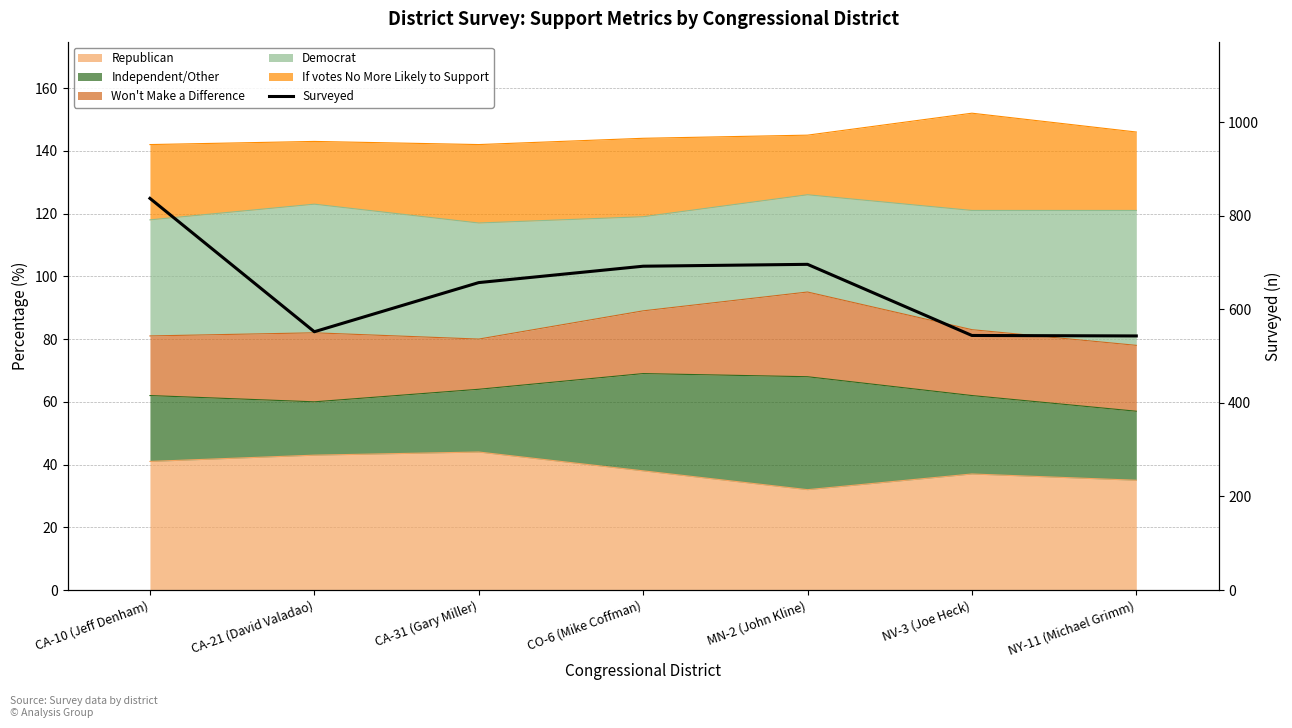

Reading left to right, transcribe all the data shown in this chart.

CA-10 (Jeff Denham)=837	CA-21 (David Valadao)=552	CA-31 (Gary Miller)=657	CO-6 (Mike Coffman)=692	MN-2 (John Kline)=696	NV-3 (Joe Heck)=544	NY-11 (Michael Grimm)=543